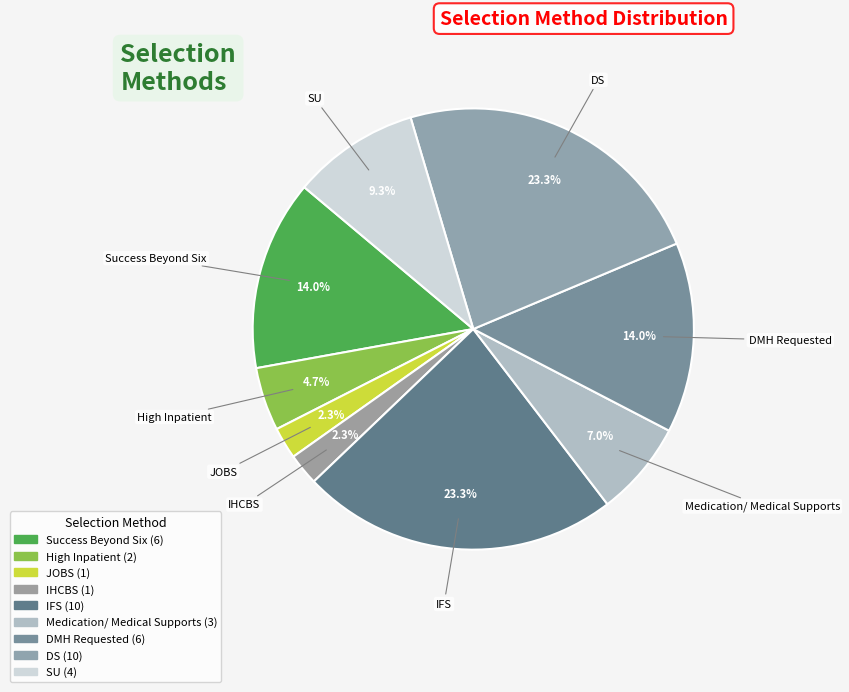

What is the total percentage of Success Beyond Six and IHCBS?

16.3%